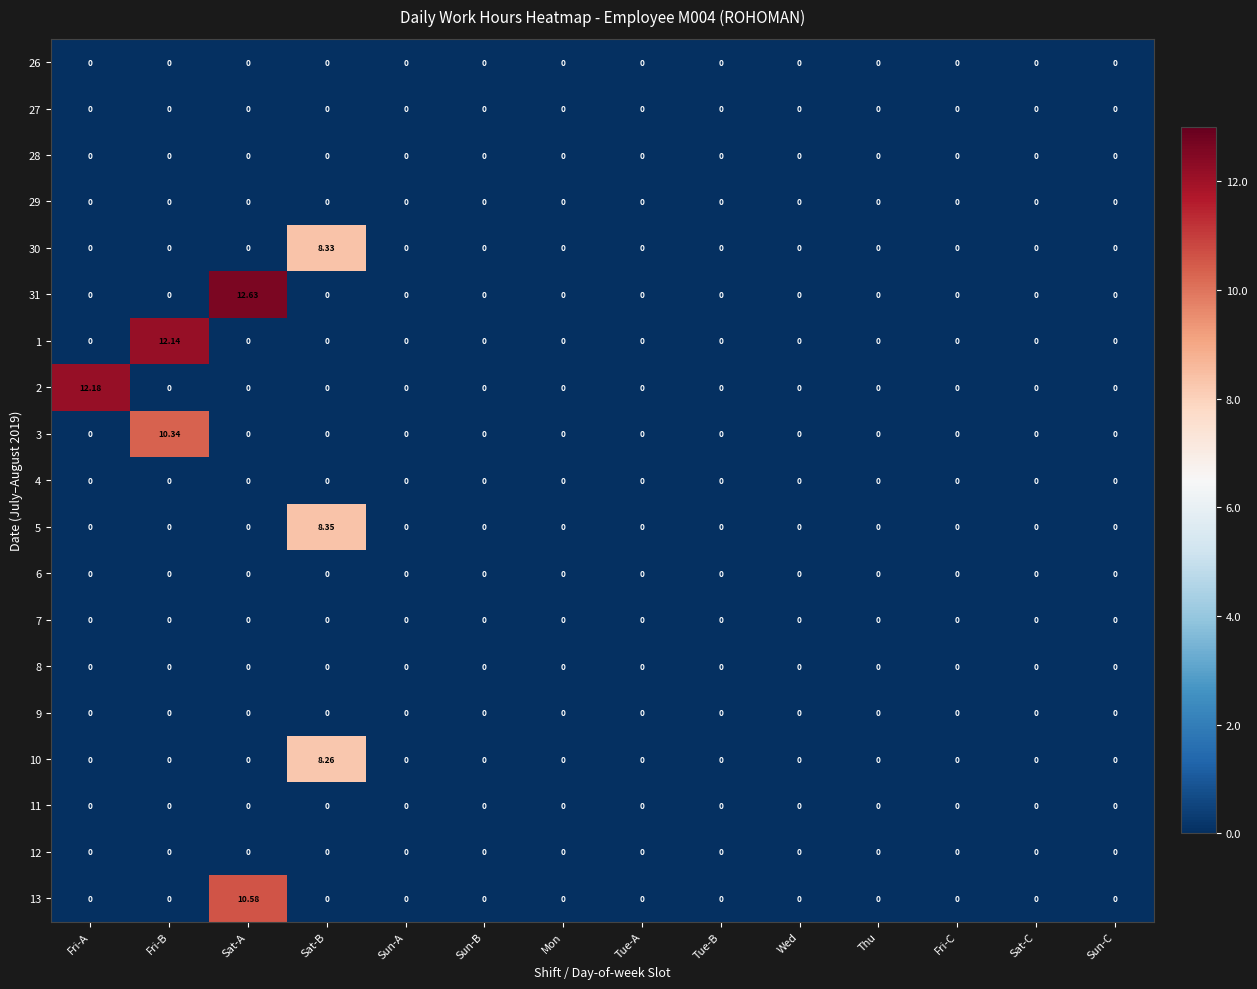

How many categories are shown in the chart?

14